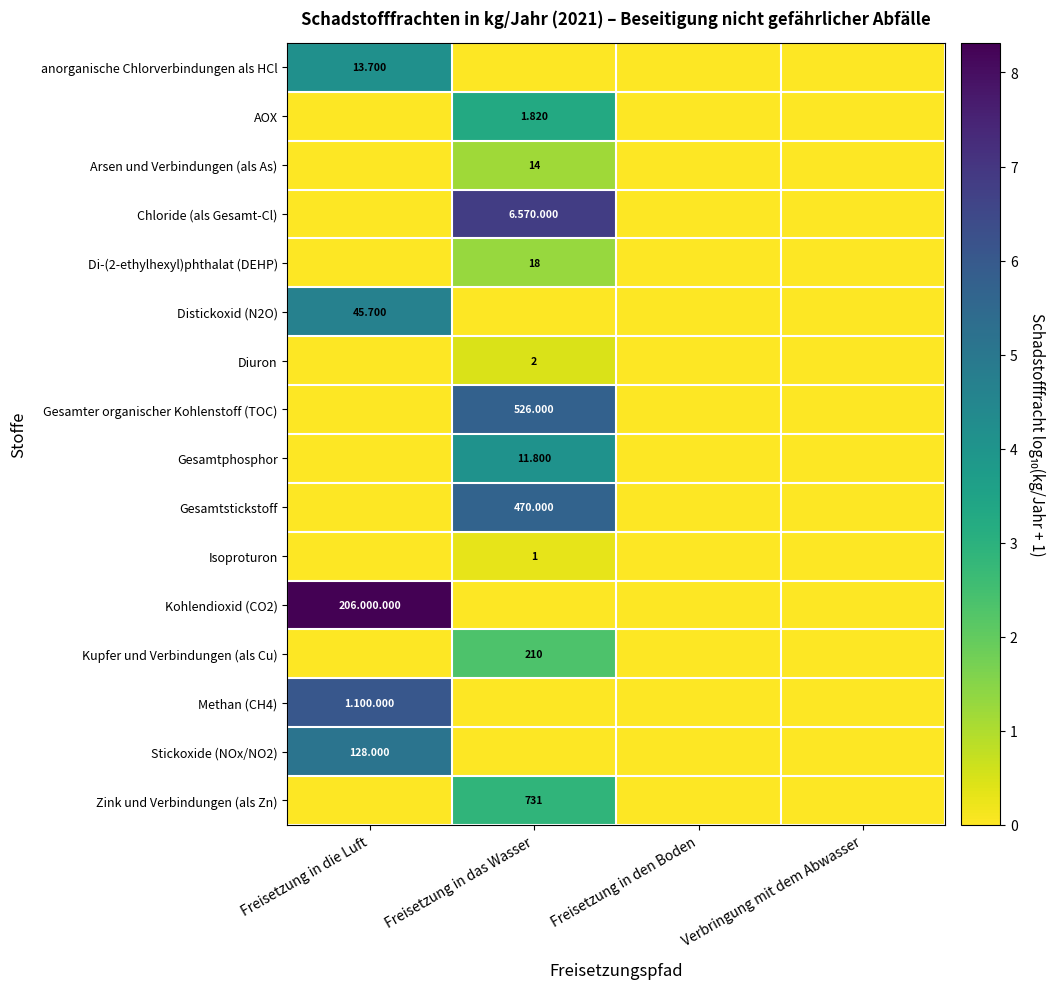

Is it true that Zink und Verbindungen (als Zn) equals 5.1 at Freisetzung in das Wasser?

False